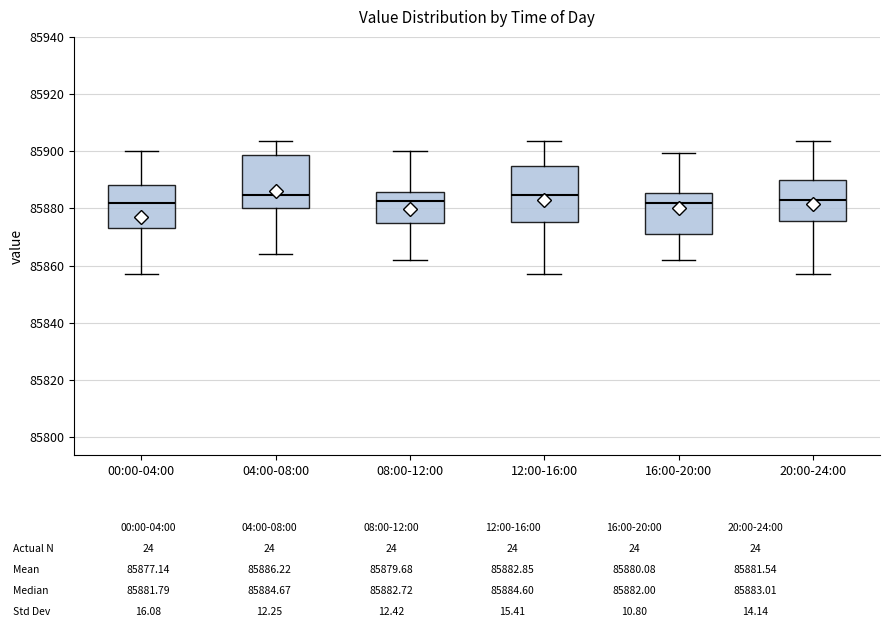

Reading left to right, transcribe this box plot: for each box, give where its median line is, the range the box spans, and where its two whiskers end, as read against the y-axis. The values are not printed on the chart, so give them approximately, as read against the axis.

00:00-04:00: median 85882, box 85874 to 85888, whiskers 85856 to 85900
04:00-08:00: median 85884, box 85880 to 85898, whiskers 85864 to 85904
08:00-12:00: median 85882, box 85874 to 85886, whiskers 85862 to 85900
12:00-16:00: median 85884, box 85876 to 85894, whiskers 85856 to 85904
16:00-20:00: median 85882, box 85872 to 85886, whiskers 85862 to 85900
20:00-24:00: median 85884, box 85876 to 85890, whiskers 85856 to 85904